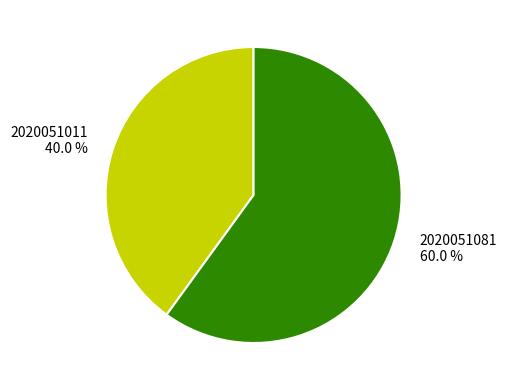

Is there any slice that represents more than half of the pie?

Yes